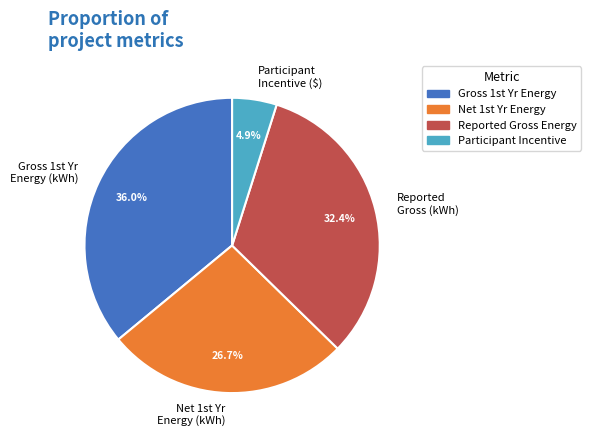

Which category has the biggest portion of the pie?

Gross 1st Yr Energy (kWh)